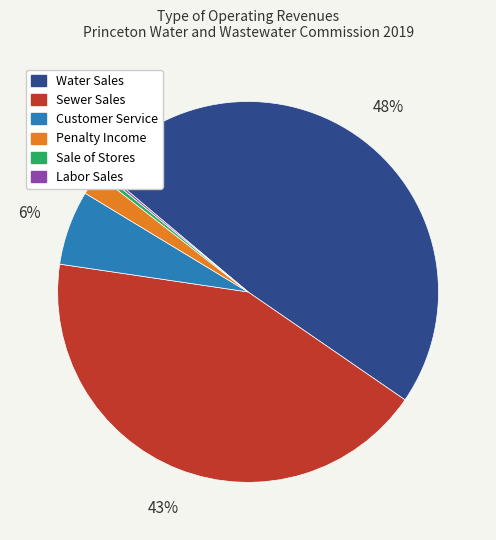

To the nearest percent, what portion does Penalty Income represent?

2%